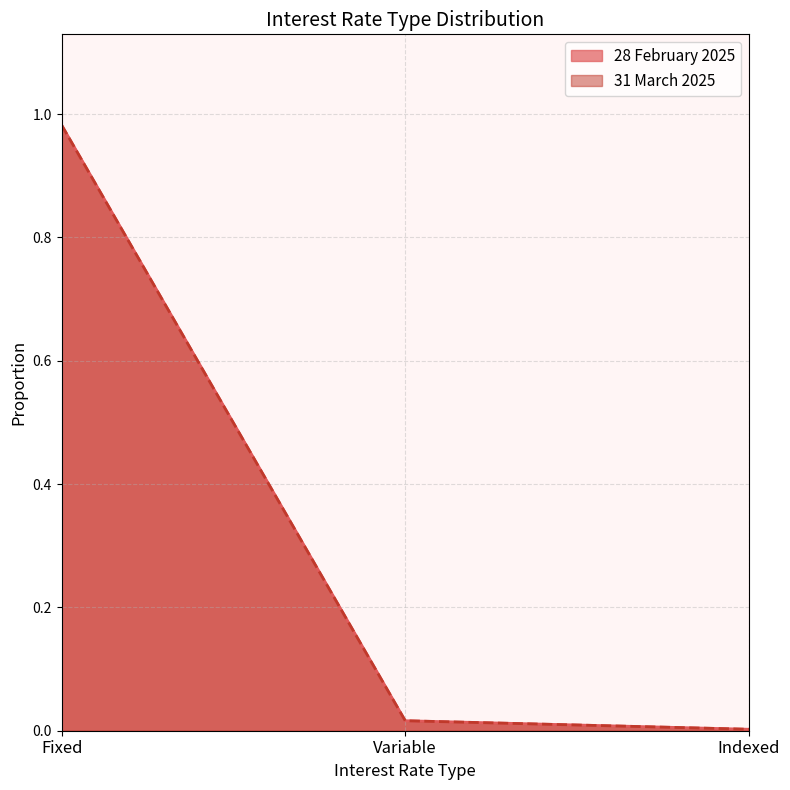

Between Fixed and Indexed, which series saw the biggest shift?

28 February 2025